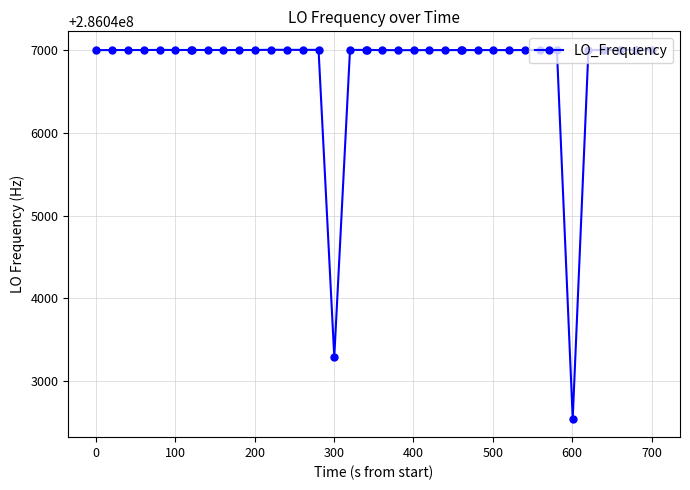

What is the value of the 6th point from the left?

286047000.2